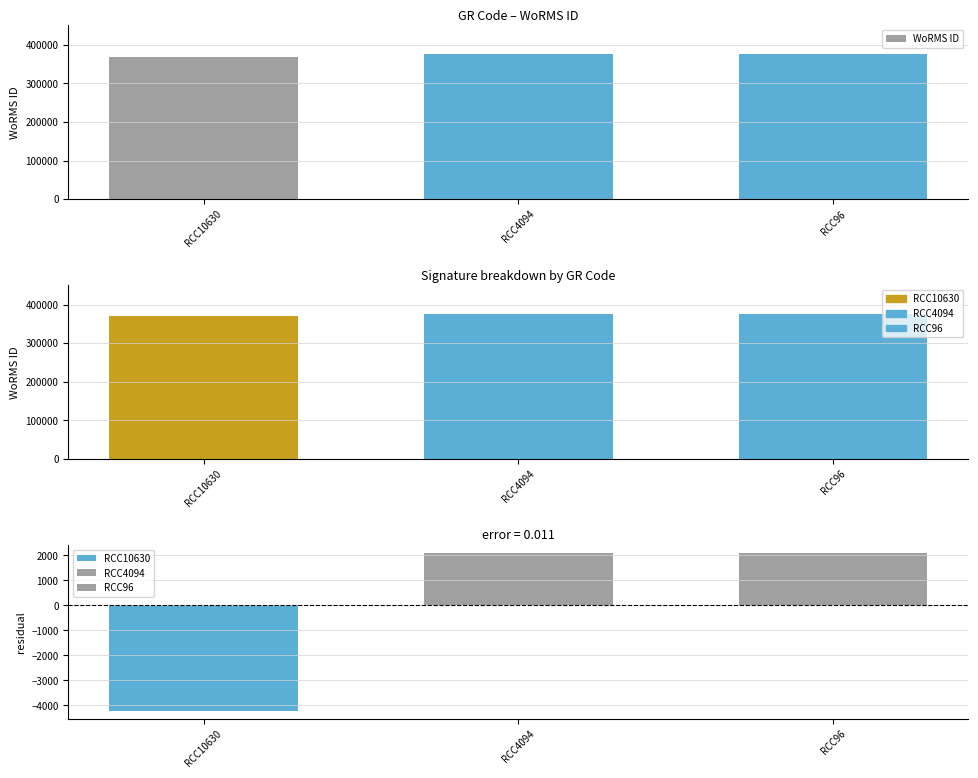

What is the approximate value at RCC4094, to the nearest 100?

375700